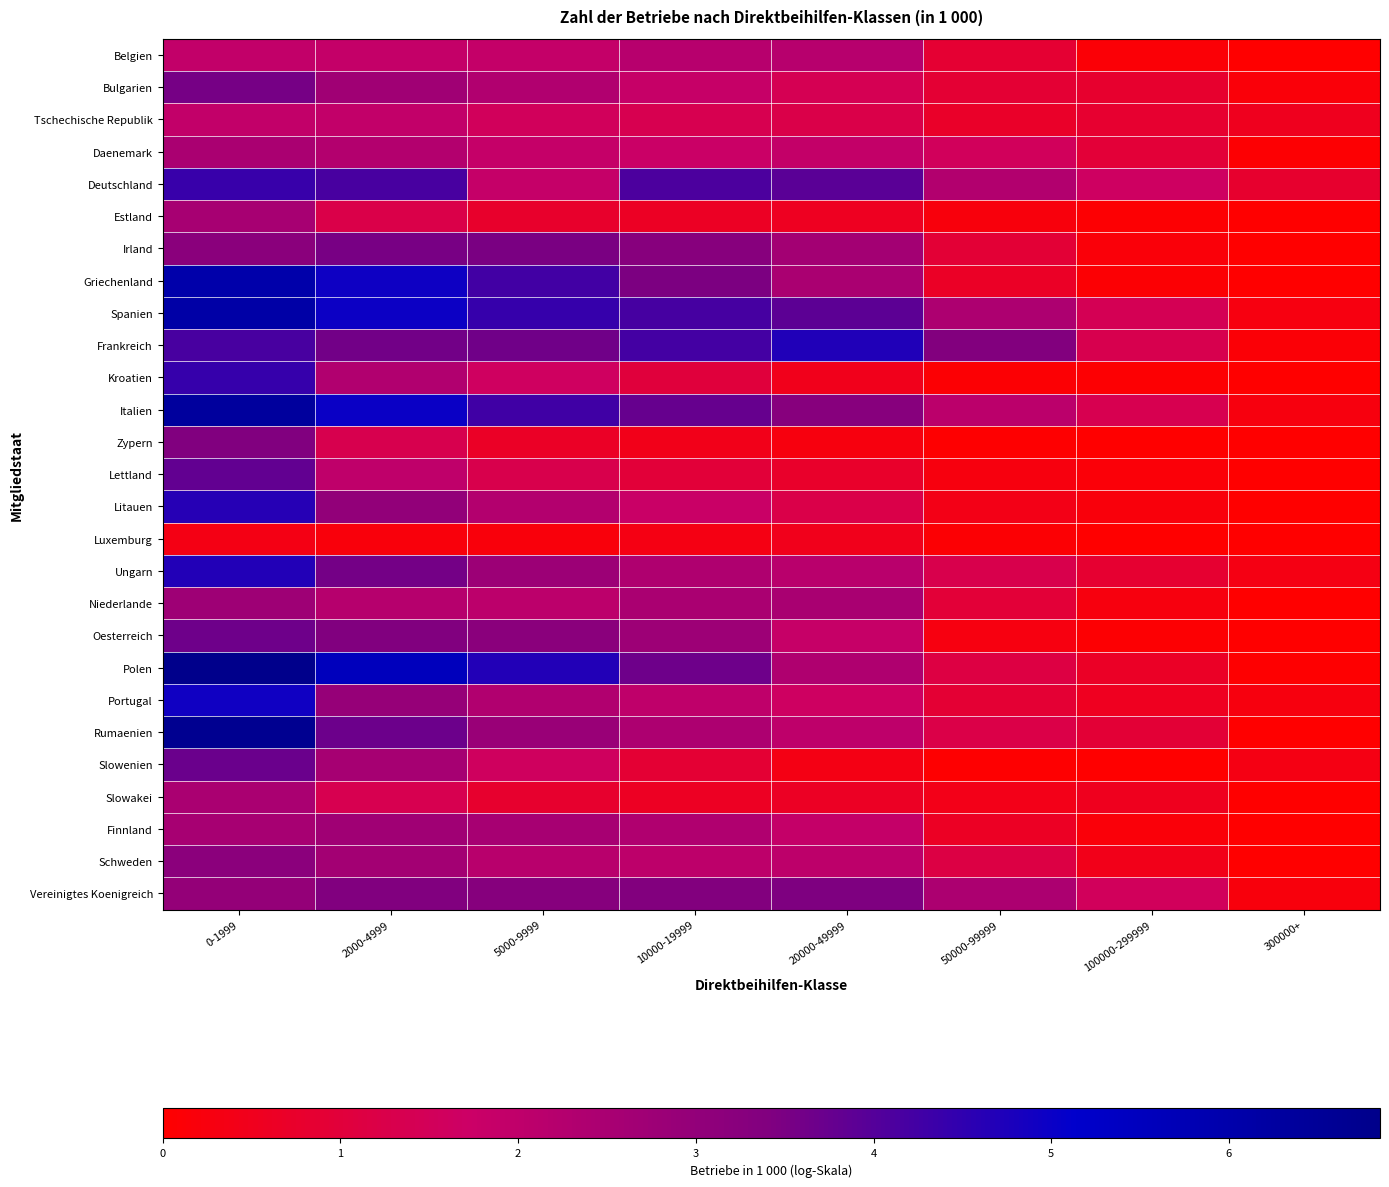

At which category does the chart reach its minimum across all series?

300000+